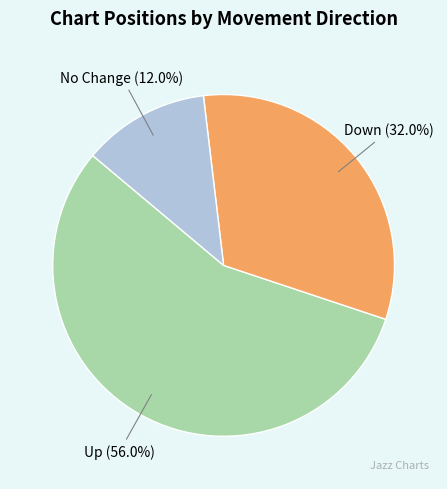

How many segments does this pie chart have?

3